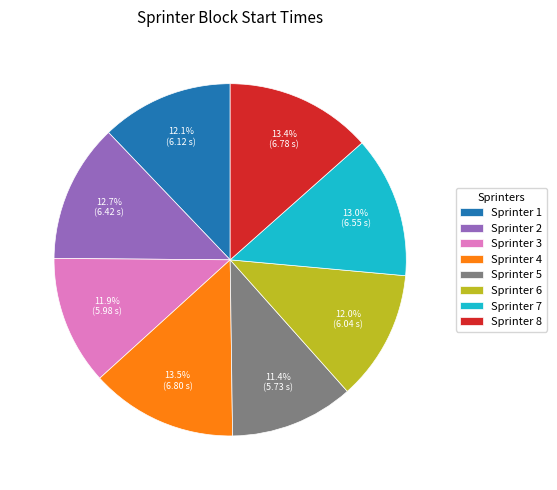

What is the ratio of the value at Sprinter 6 to the value at Sprinter 8?

0.9